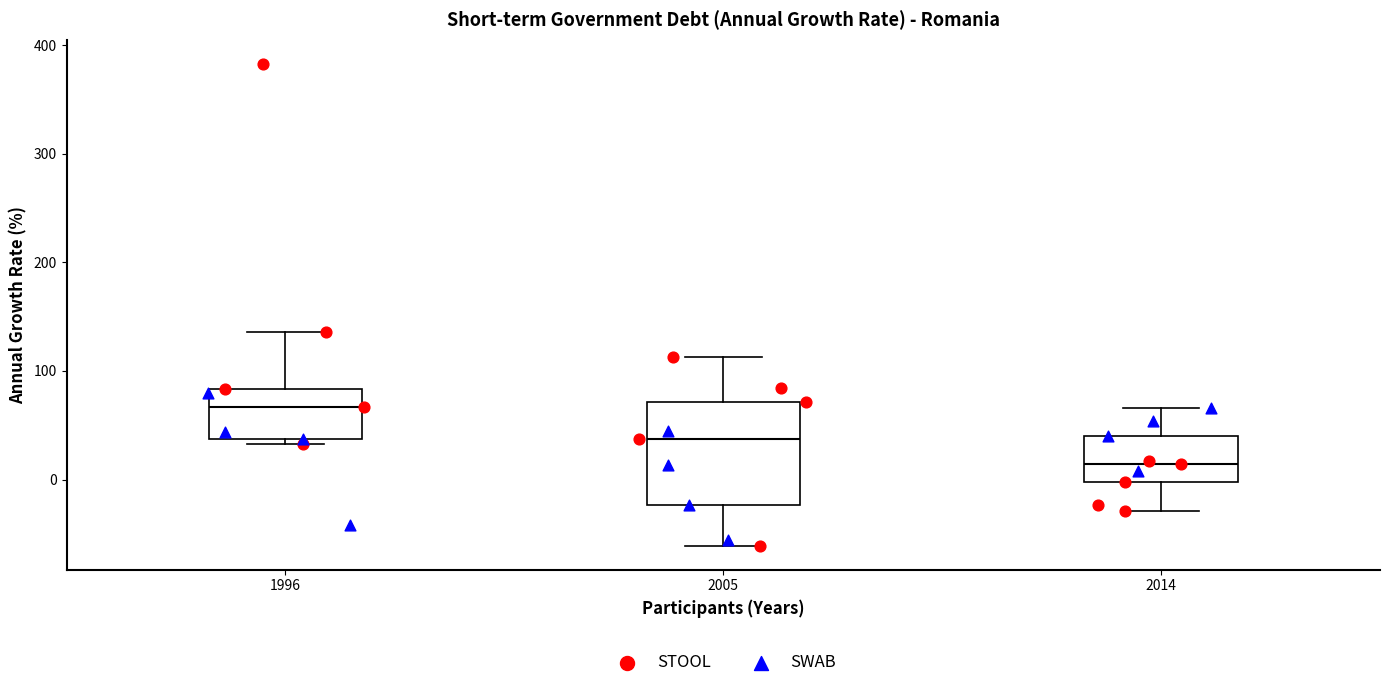

Which box is the tallest, from its lower edge to its upper edge?

2005